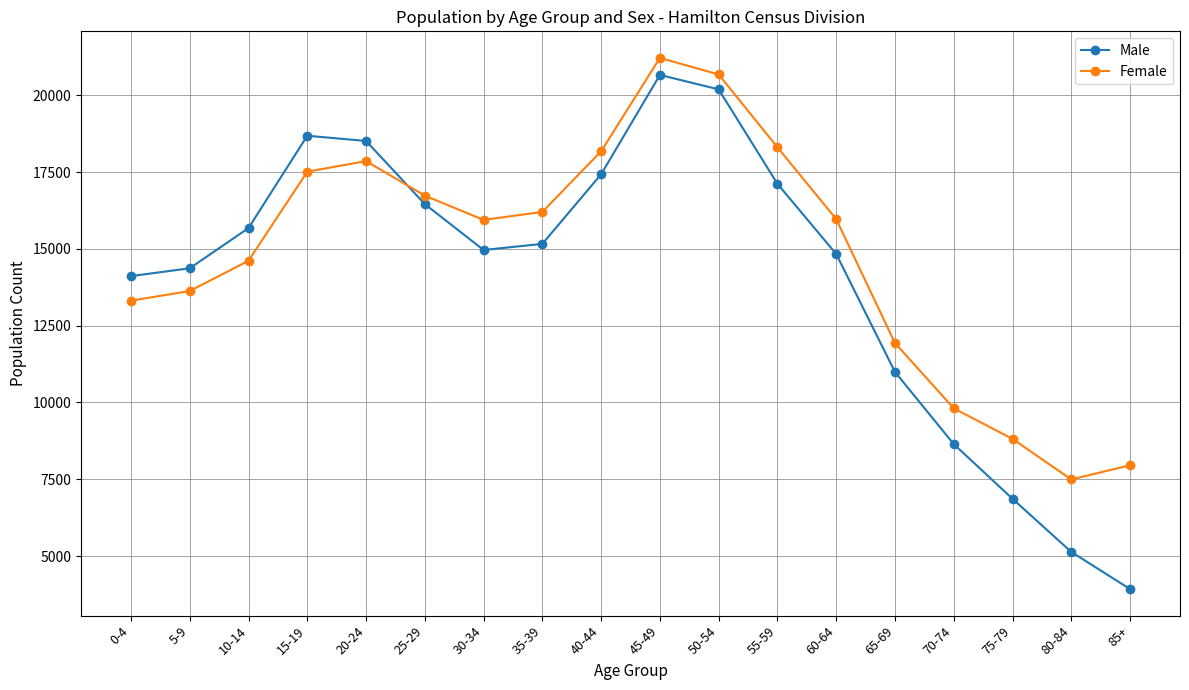

Which series has the largest range (max minus min)?

Male